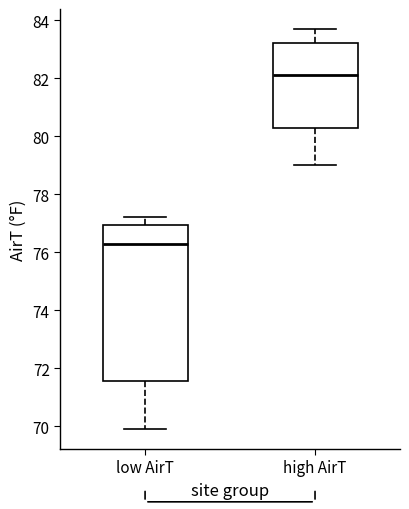

Which box's median line is the highest?

high AirT